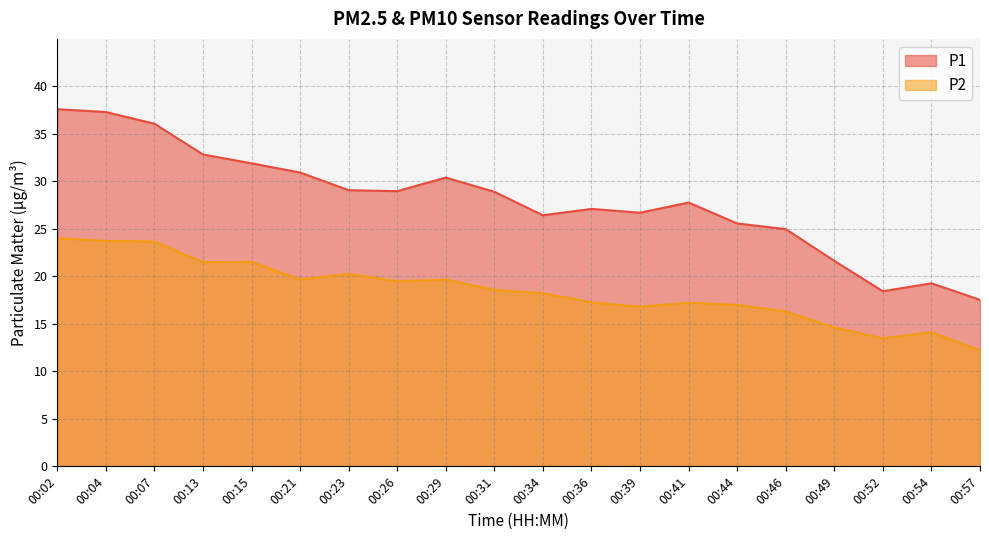

Which label corresponds to the smallest value in the chart?

00:57